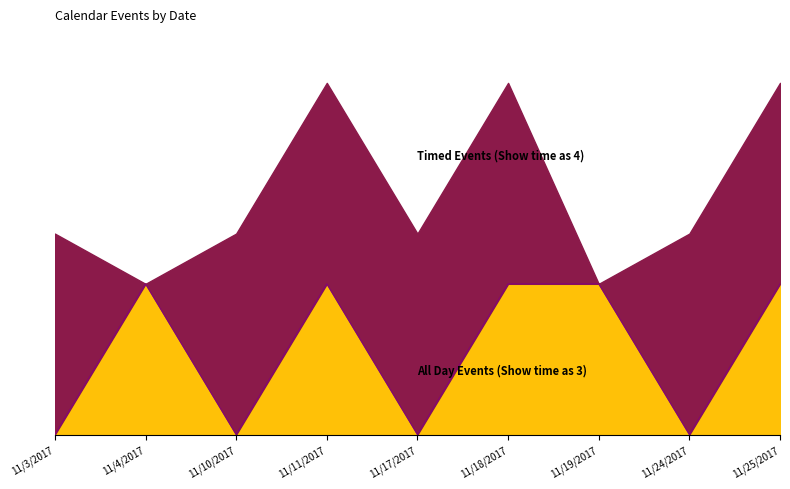

At which label is the value closest to 1?

11/3/2017